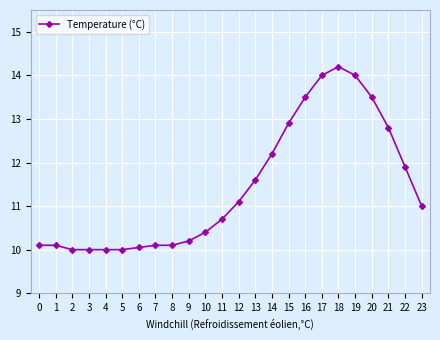

What is the ratio of the value at 5 to the value at 17?

0.7